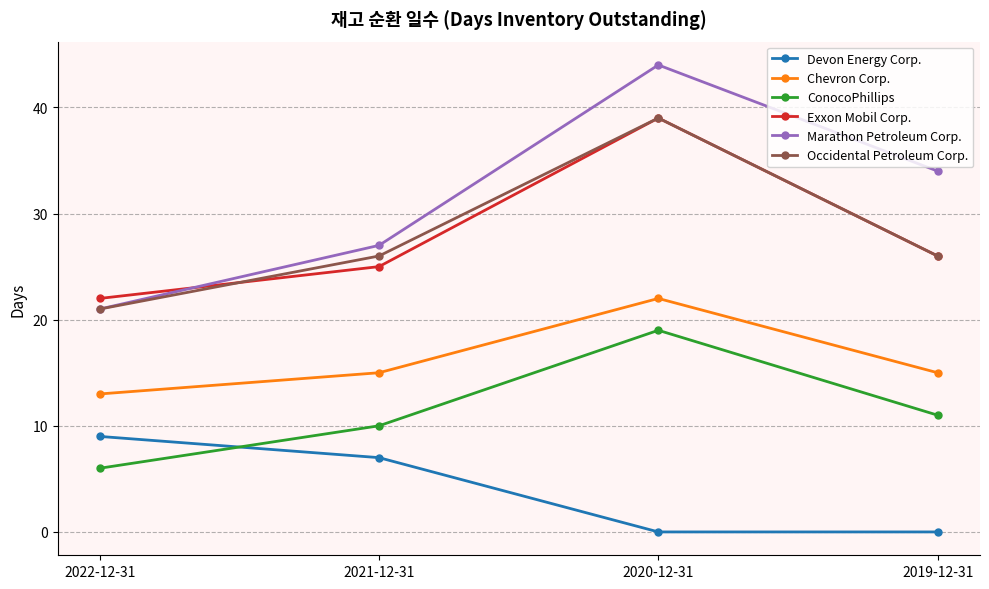

True or false: Occidental Petroleum Corp. has more than 0 points higher than both neighbors.

True